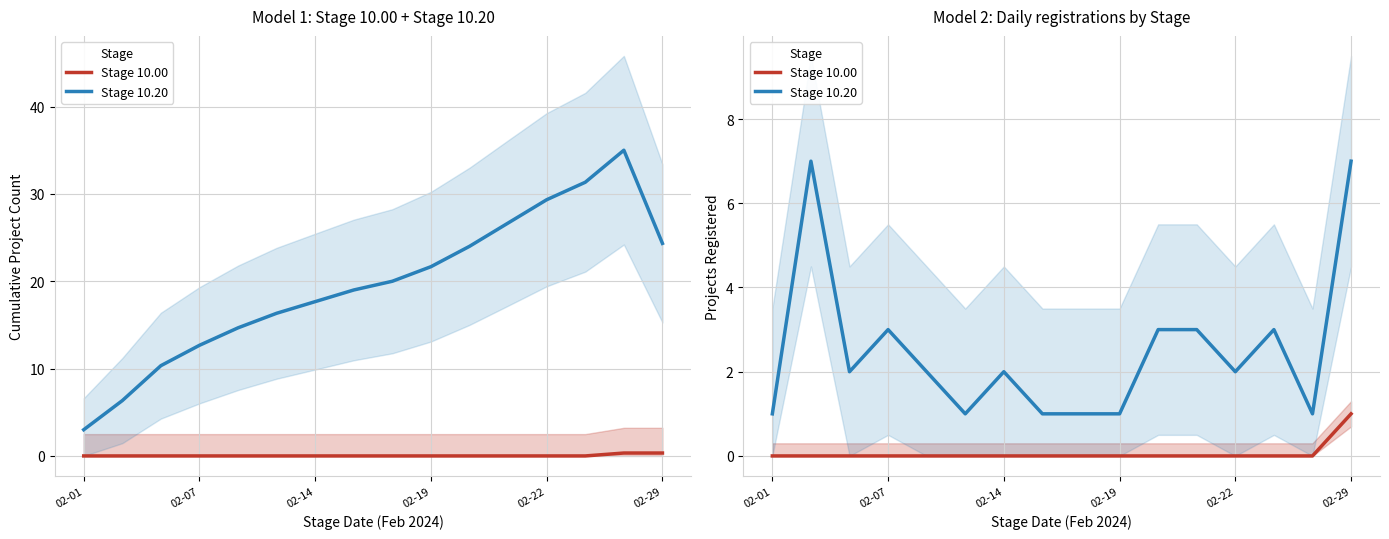

True or false: Stage 10.00 and Stage 10.20 cross at least once.

False